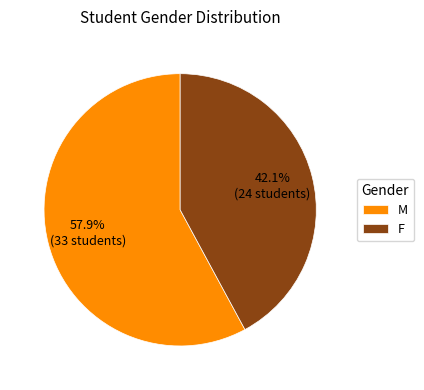

To the nearest percent, what is the difference between the largest and smallest slice percentages?

16%